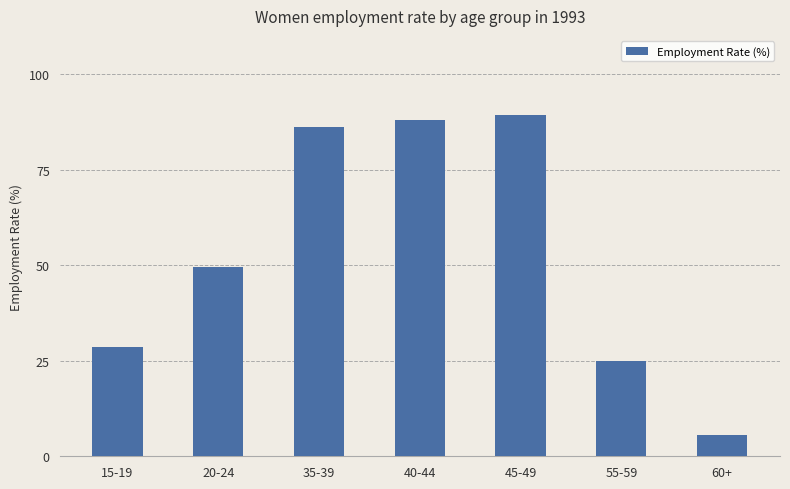

Which category has the highest value across all series?

45-49